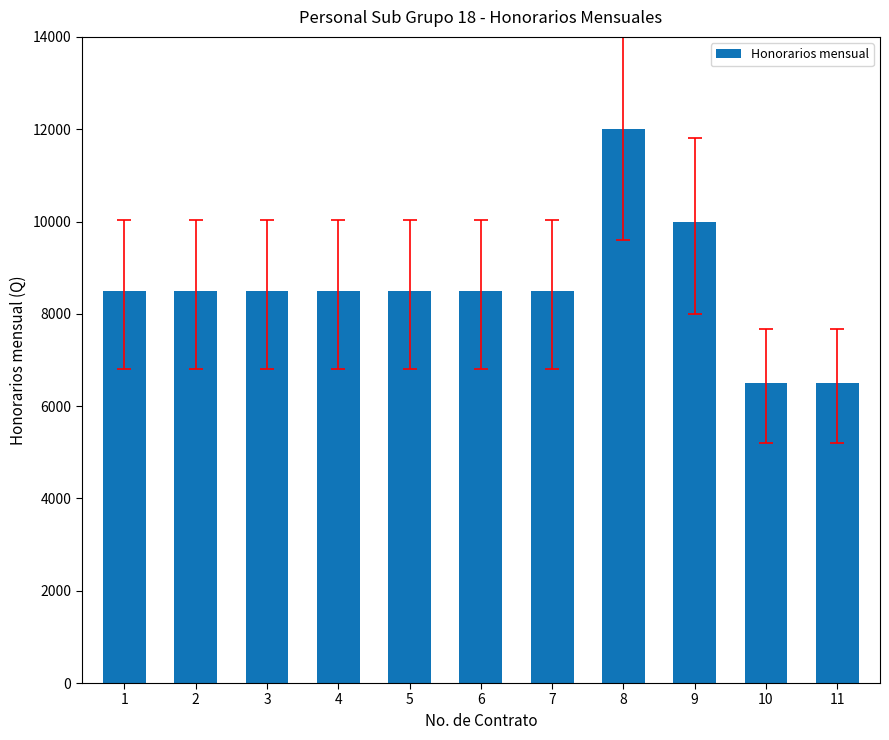

What is the value of the 8th bar from the left?

12000